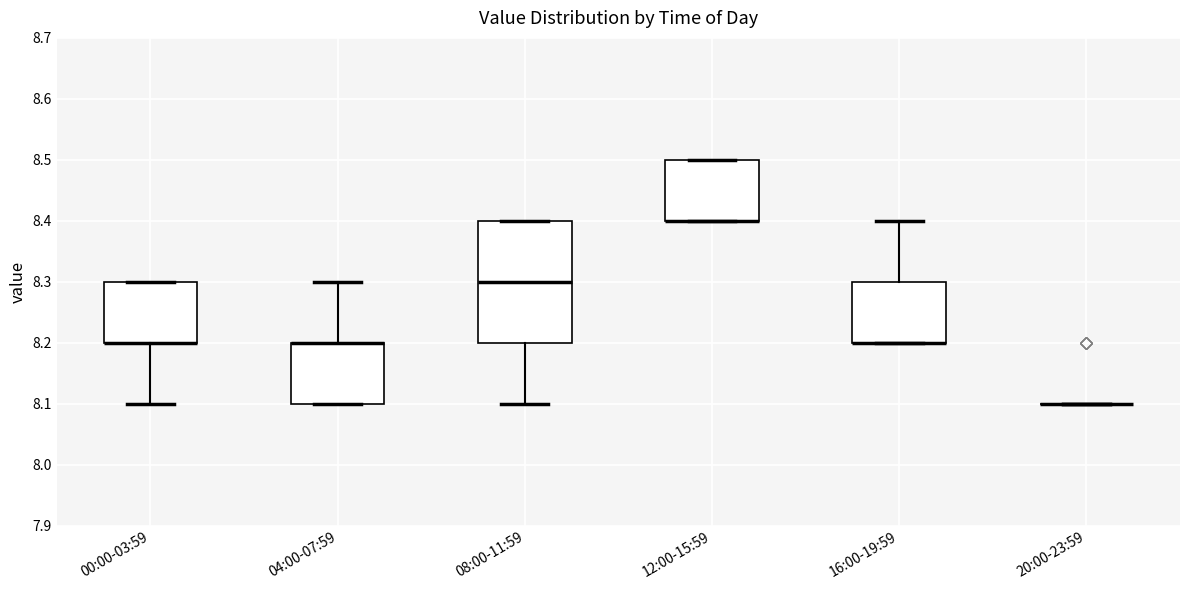

Where is the upper edge of the box for 00:00-03:59 on the y-axis? The values are not printed on the chart, so give them approximately, as read against the axis.

8.3